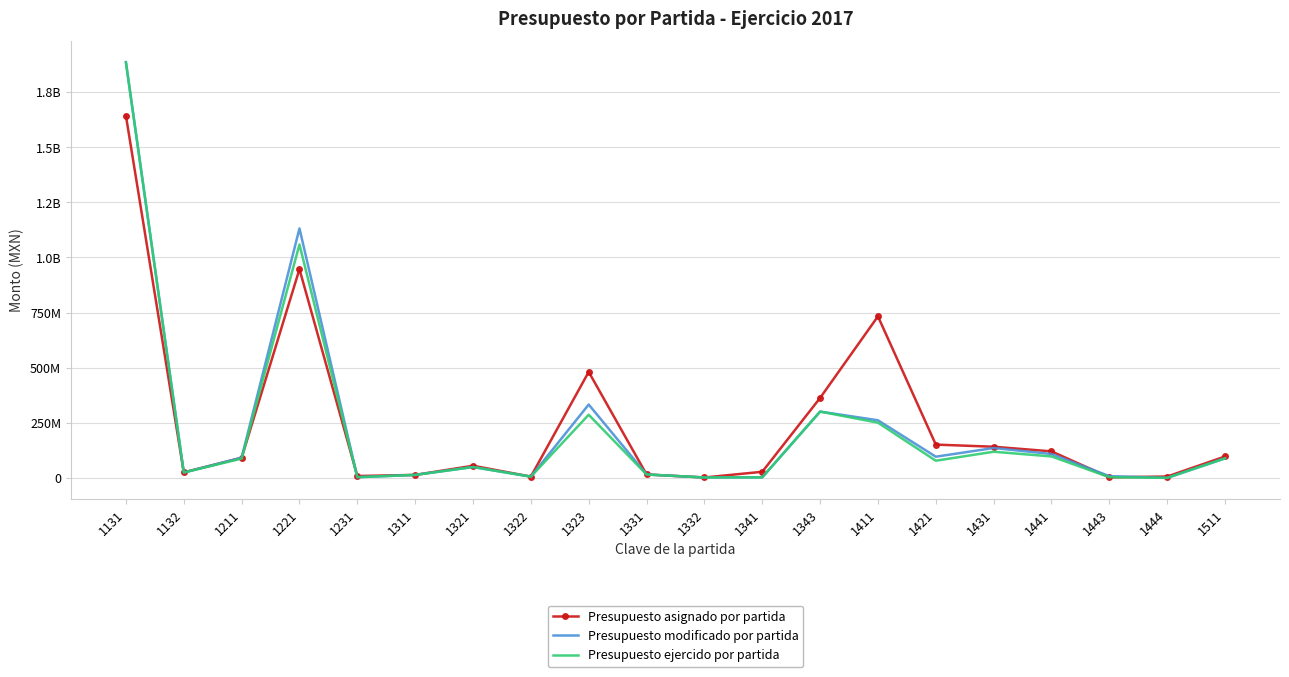

Reading left to right, what are all the values shown in this chart?

Presupuesto asignado por partida: 1131=1642527164.0	1132=24890531.0	1211=90962803.0	1221=946754593.0	1231=8286400.0	1311=13415940.0	1321=54921298.0	1322=5658596.0	1323=480671987.0	1331=15337381.0	1332=1656769.0	1341=27543369.0	1343=362499467.0	1411=732550027.0	1421=150854798.0	1431=141109632.0	1441=120118000.0	1443=2366683.0	1444=6000000.0	1511=96914844.0
Presupuesto modificado por partida: 1131=1885985222.9	1132=24162560.1	1211=91411774.8	1221=1131289352.8	1231=3049450.0	1311=13280167.9	1321=49118284.0	1322=5422024.7	1323=332478496.7	1331=15337381.0	1332=1656769.0	1341=2244053.6	1343=300556485.9	1411=261140567.3	1421=95898255.4	1431=135354610.4	1441=108134513.8	1443=7668463.7	1444=0.0	1511=88616273.6
Presupuesto ejercido por partida: 1131=1884600228.2	1132=24162560.1	1211=87354237.6	1221=1058819998.3	1231=3041450.0	1311=13278904.9	1321=49103523.0	1322=5421963.7	1323=286217479.7	1331=15332605.2	1332=1656769.0	1341=2236673.1	1343=300531731.5	1411=250224576.0	1421=77750561.3	1431=118406530.7	1441=97110528.0	1443=3013952.2	1444=0.0	1511=88615363.6